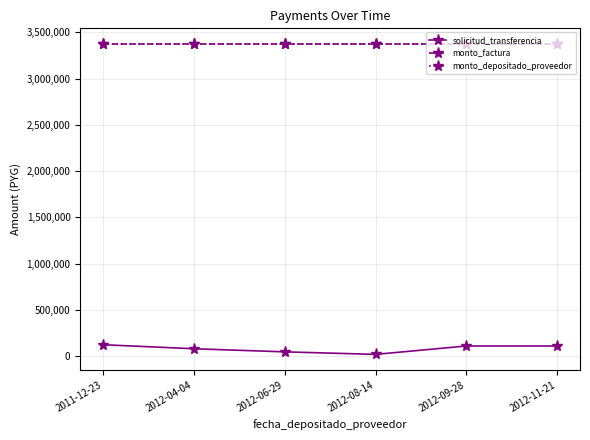

True or false: monto_factura and monto_depositado_proveedor cross at least once.

False